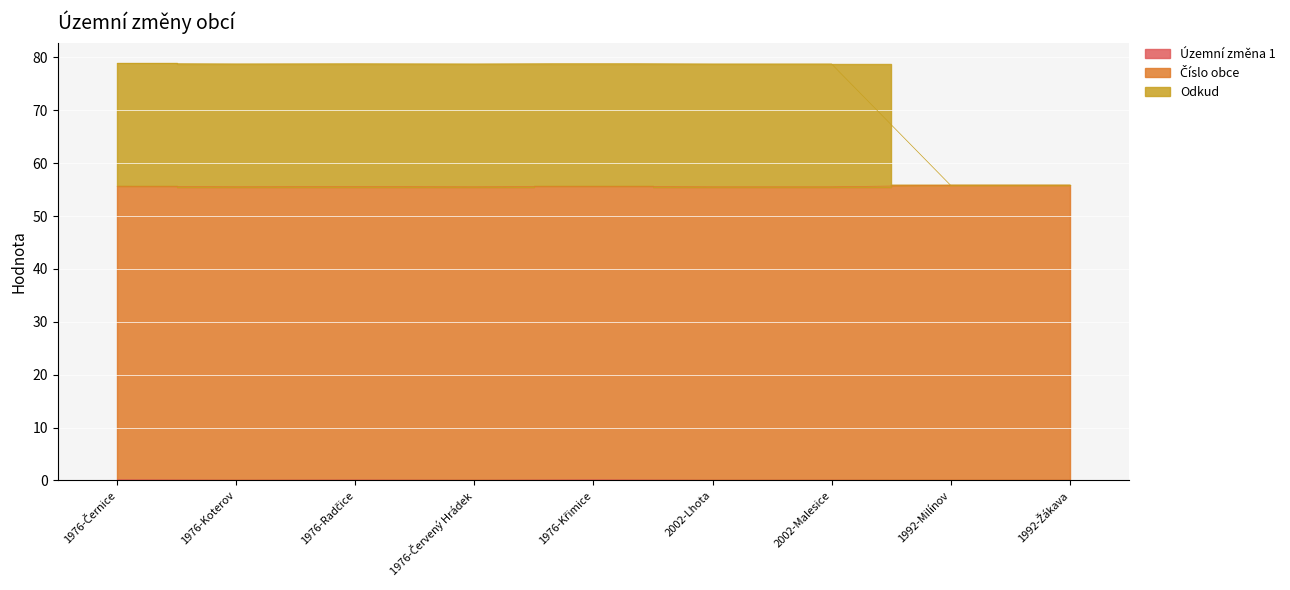

Which series has the largest total across all categories?

Číslo obce